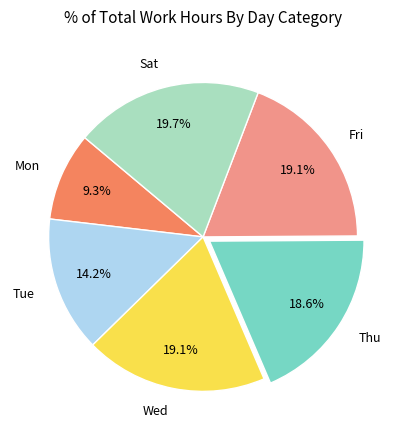

Is there a majority slice in this chart?

No